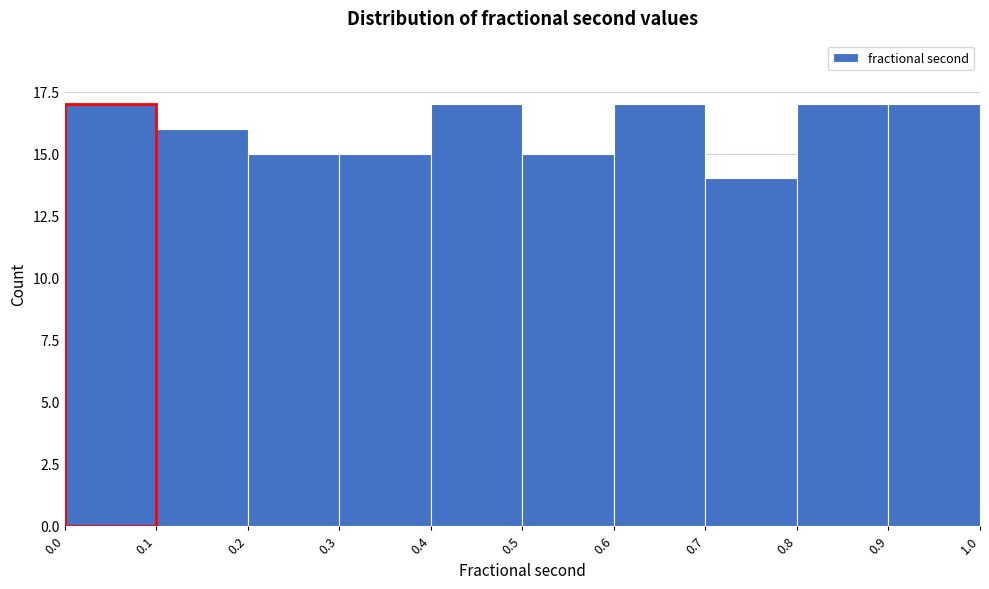

Reading left to right, transcribe this chart: for each bar, give the range it covers on the x-axis and its height. The values are not printed on the chart, so give them approximately, as read against the axis.

0.0 to 0.1: 17
0.1 to 0.2: 16
0.2 to 0.3: 15
0.3 to 0.4: 15
0.4 to 0.5: 17
0.5 to 0.6: 15
0.6 to 0.7: 17
0.7 to 0.8: 14
0.8 to 0.9: 17
0.9 to 1.0: 17